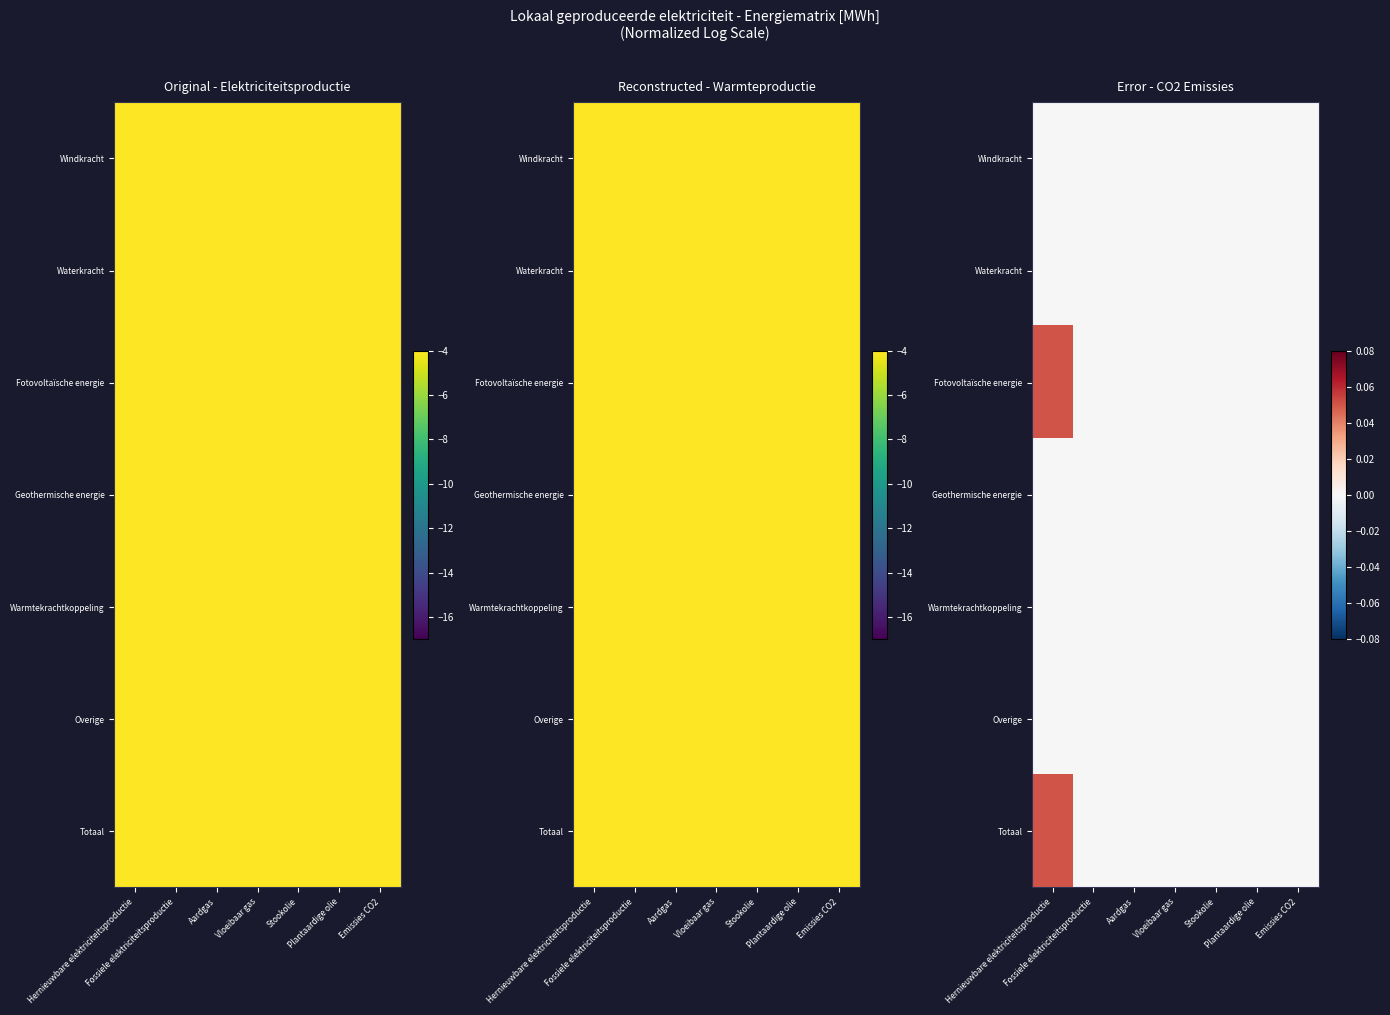

Count the Fotovoltaïsche energie values in the range 0 to 1.

7